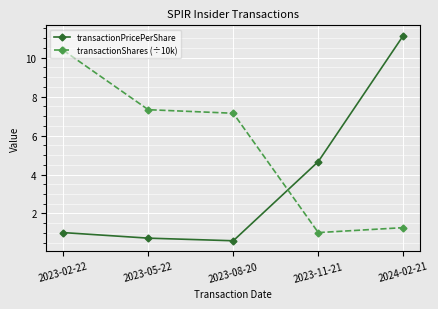

At which category is the sum across all series the highest?

2024-02-21